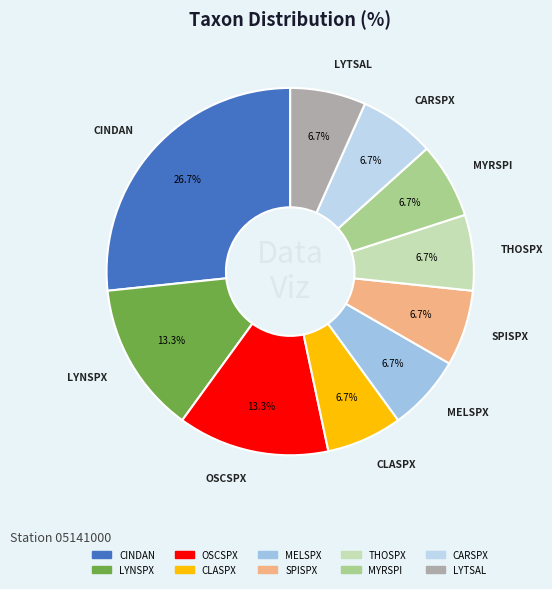

How much of the chart is everything except MYRSPI?

93.3%